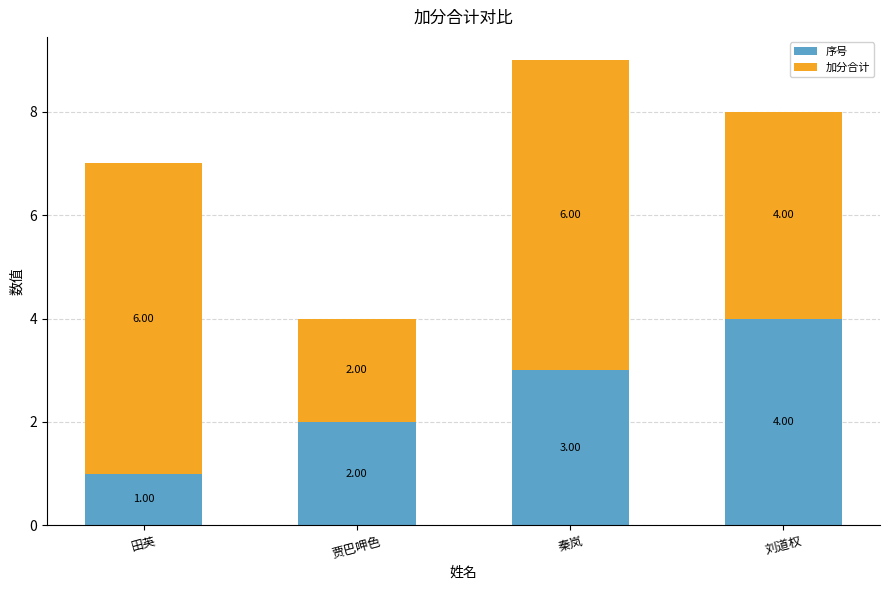

How many bars are there in total?

4